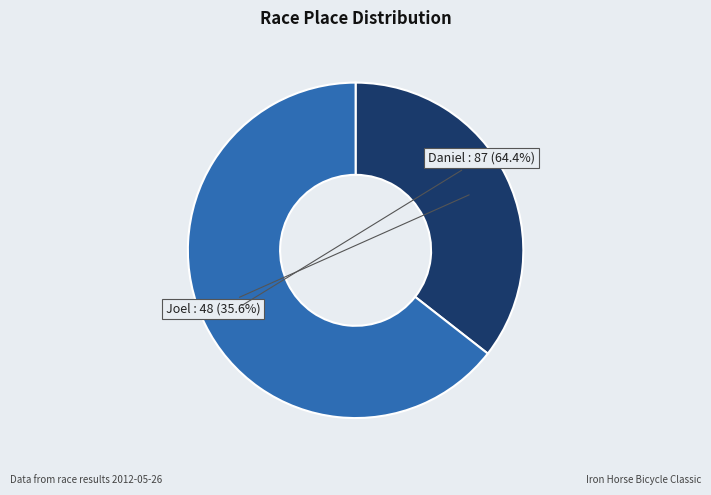

Which has a higher value, Joel or Daniel?

Daniel